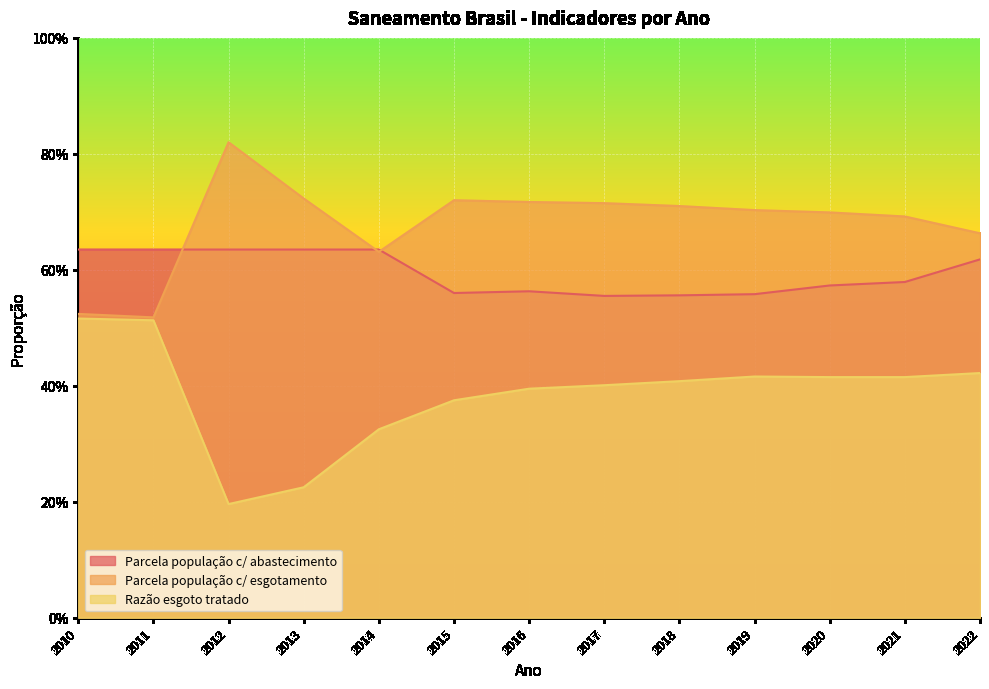

At how many categories does at least one series exceed 0?

13